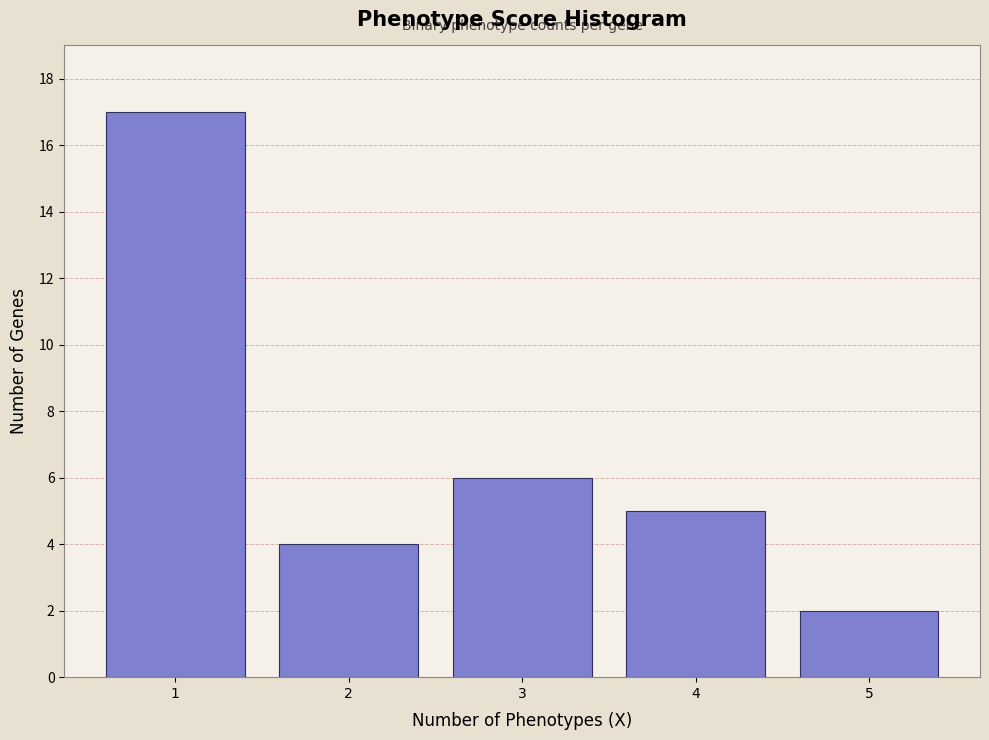

Reading left to right, transcribe all the data shown in this chart.

17	4	6	5	2